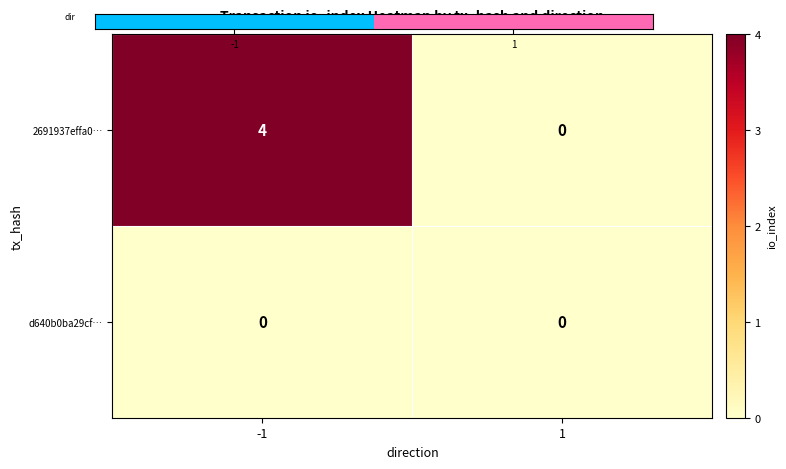

Rank the series by their average value, from highest to lowest.

2691937effa0…, d640b0ba29cf…